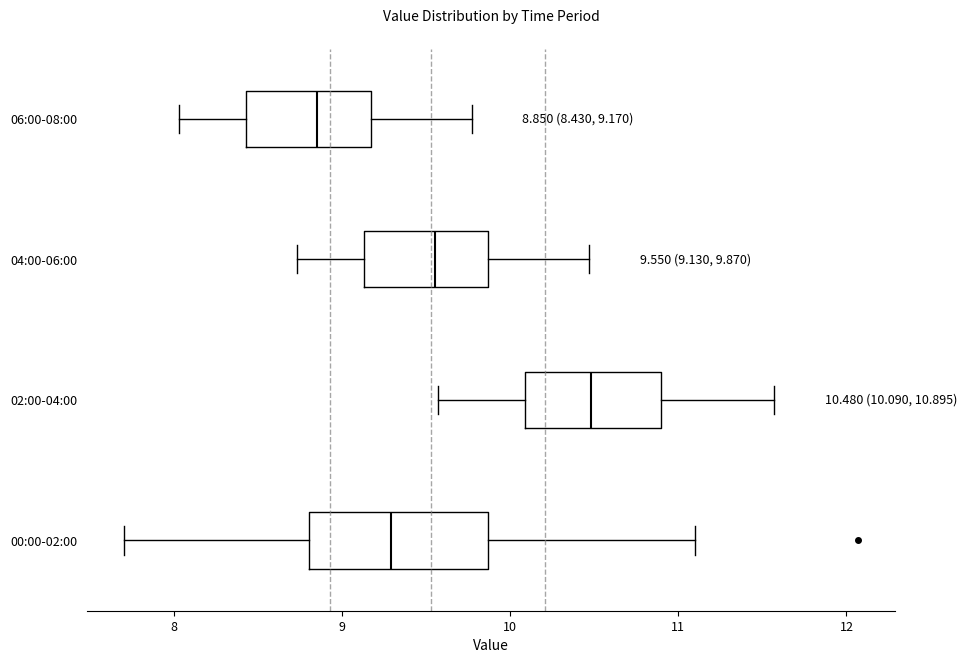

Which box has the furthest to the right median line?

02:00-04:00